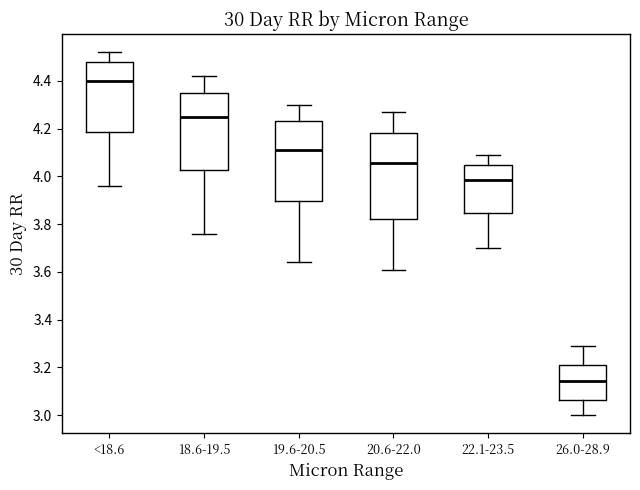

Reading left to right, read every box against the y-axis: the position of its median line, the range the box covers, and the ends of its whiskers. The values are not printed on the chart, so give them approximately, as read against the axis.

<18.6: median 4.40, box 4.18 to 4.48, whiskers 3.96 to 4.52
18.6-19.5: median 4.26, box 4.02 to 4.34, whiskers 3.76 to 4.42
19.6-20.5: median 4.12, box 3.90 to 4.24, whiskers 3.64 to 4.30
20.6-22.0: median 4.06, box 3.82 to 4.18, whiskers 3.62 to 4.28
22.1-23.5: median 3.98, box 3.84 to 4.04, whiskers 3.70 to 4.10
26.0-28.9: median 3.14, box 3.06 to 3.22, whiskers 3.00 to 3.30